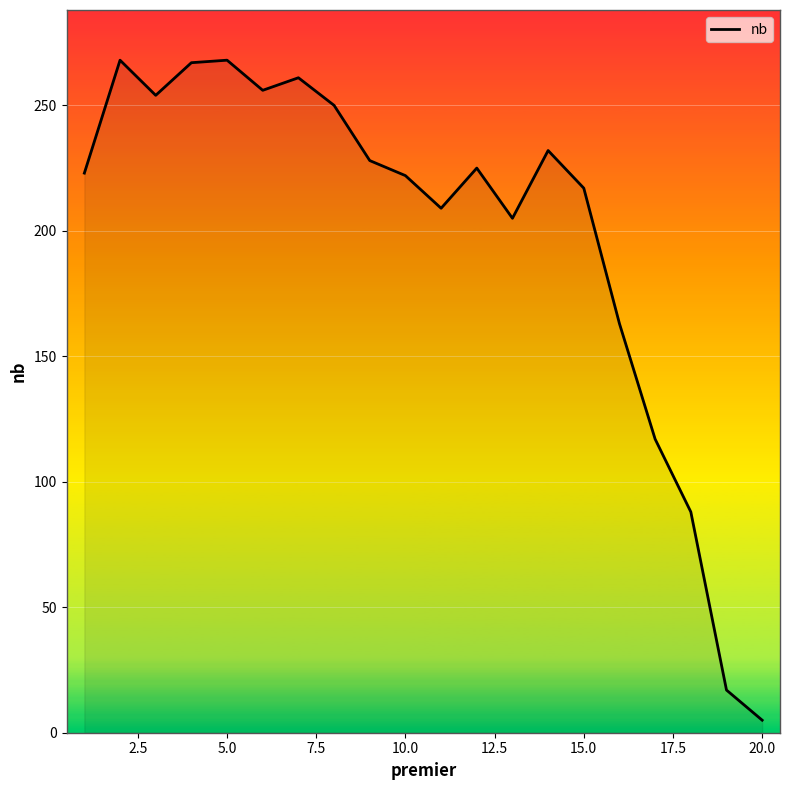

How many interior local peaks (higher than both neighbors) does the data have?

5